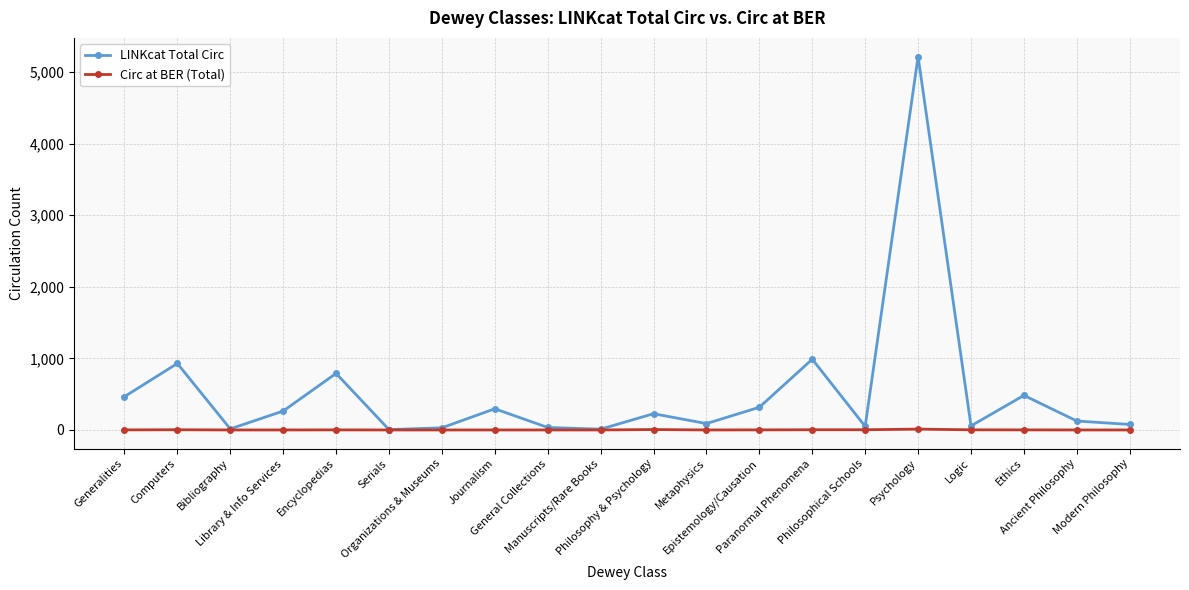

Which series has the largest range (max minus min)?

LINKcat Total Circ